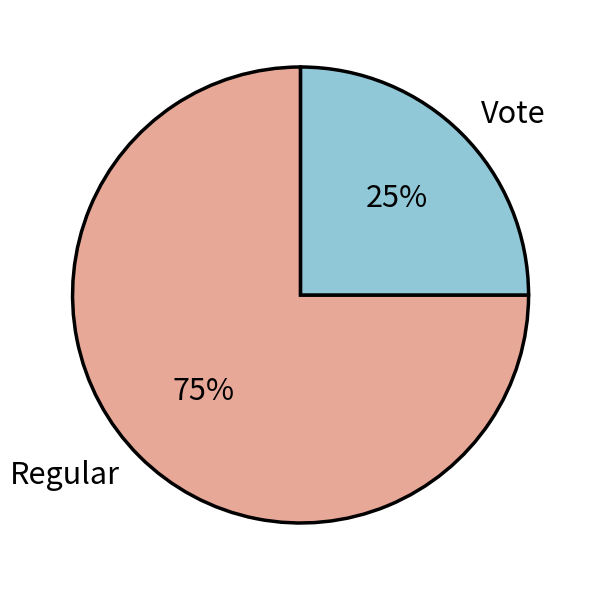

Is the sum of Regular and Vote greater than half?

Yes